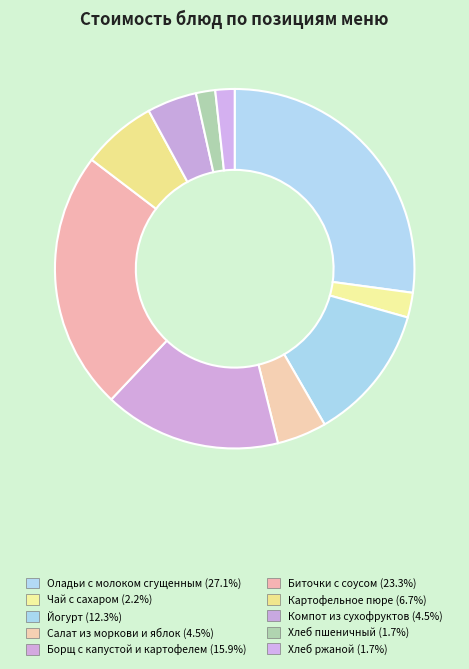

Which category has the smallest portion of the pie?

Хлеб пшеничный